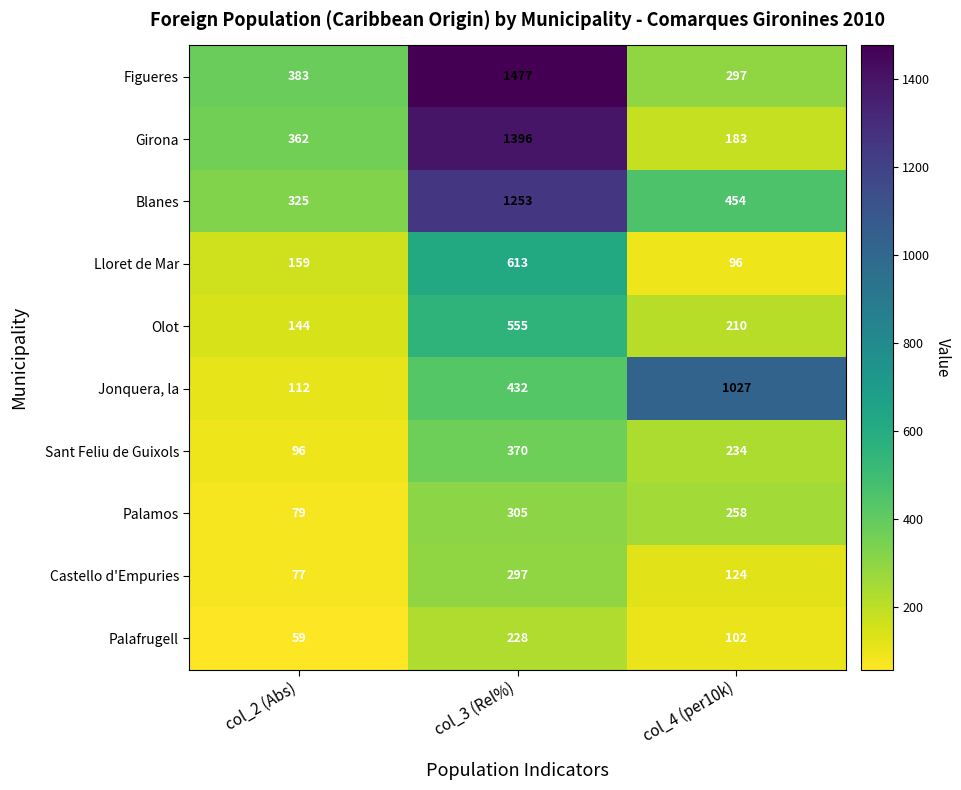

At which category is the sum across all series the highest?

col_3 (Rel%)